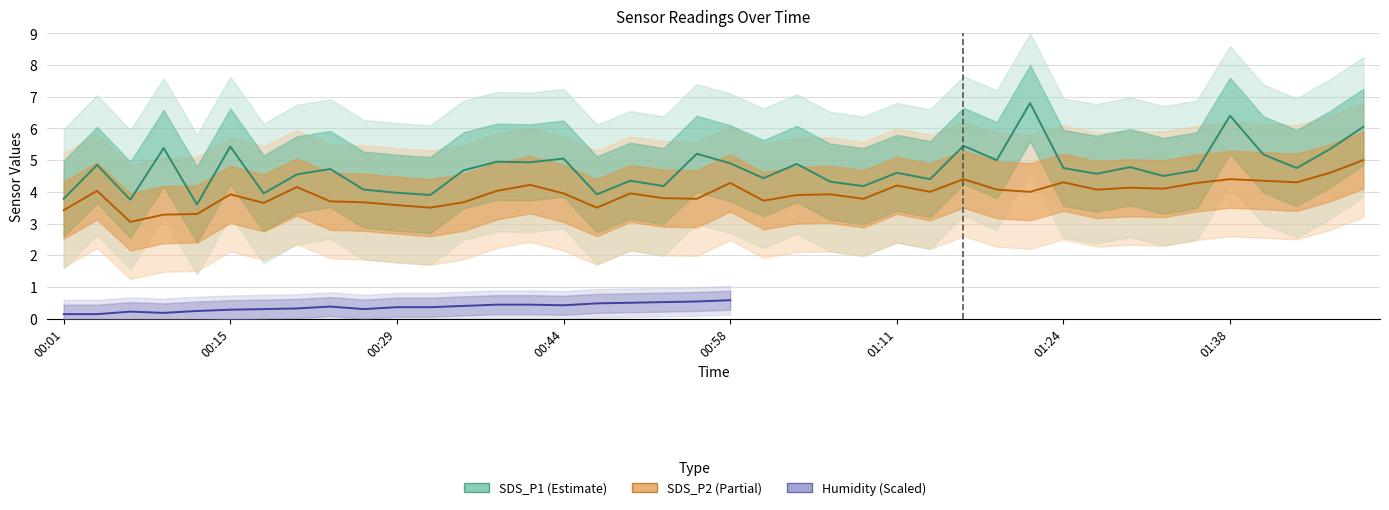

Between SDS_P2 and 21, which series saw the biggest shift?

SDS_P1